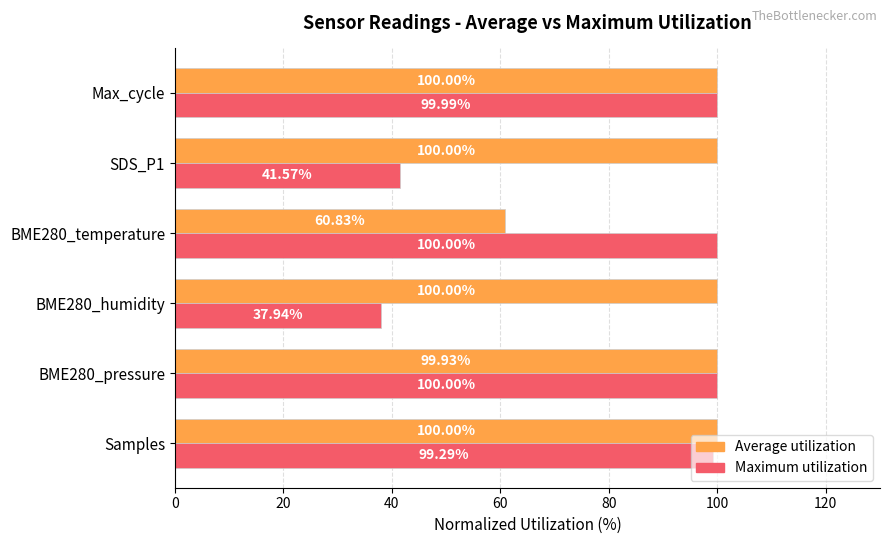

What is the maximum value shown in the chart?

100.0